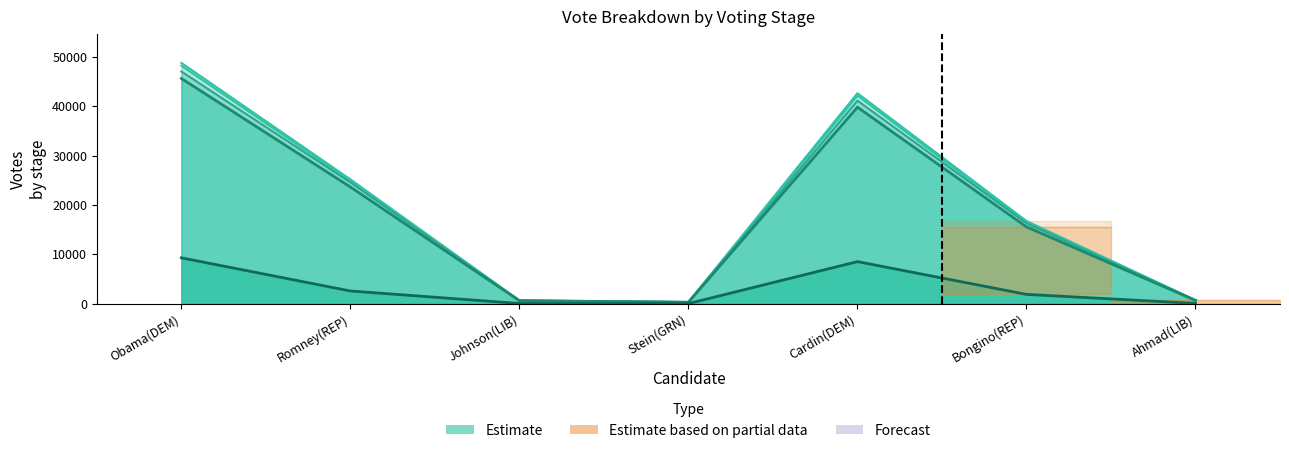

Reading left to right, transcribe all the data shown in this chart.

2nd Absentees (upper band): Obama(DEM)=48774	Romney(REP)=25178	Johnson(LIB)=657	Stein(GRN)=332	Cardin(DEM)=42638	Bongino(REP)=16752	Ahmad(LIB)=721
Provisional (band): Obama(DEM)=48213	Romney(REP)=24899	Johnson(LIB)=643	Stein(GRN)=326	Cardin(DEM)=42143	Bongino(REP)=16522	Ahmad(LIB)=698
Absentees (band): Obama(DEM)=47028	Romney(REP)=24569	Johnson(LIB)=628	Stein(GRN)=318	Cardin(DEM)=41126	Bongino(REP)=16285	Ahmad(LIB)=680
Election Night (band): Obama(DEM)=45621	Romney(REP)=23637	Johnson(LIB)=605	Stein(GRN)=304	Cardin(DEM)=39805	Bongino(REP)=15558	Ahmad(LIB)=656
Early Votes (core): Obama(DEM)=9291	Romney(REP)=2576	Johnson(LIB)=42	Stein(GRN)=27	Cardin(DEM)=8523	Bongino(REP)=1885	Ahmad(LIB)=64